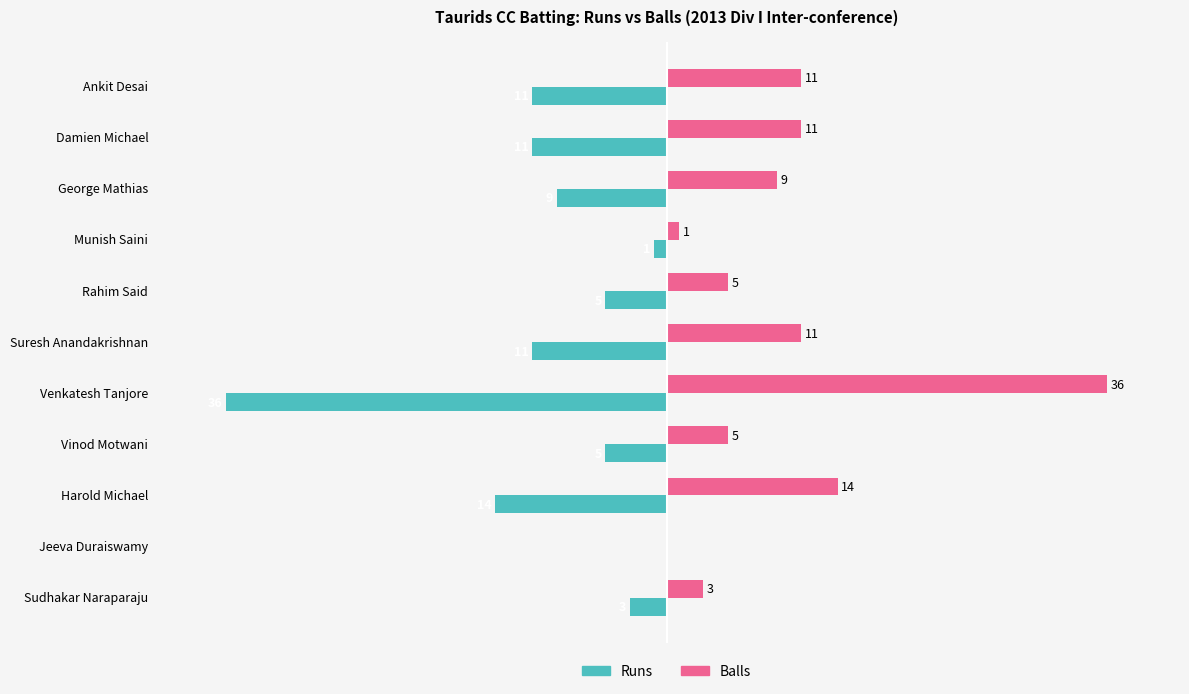

Which category has the highest value in the Balls series?

Venkatesh Tanjore